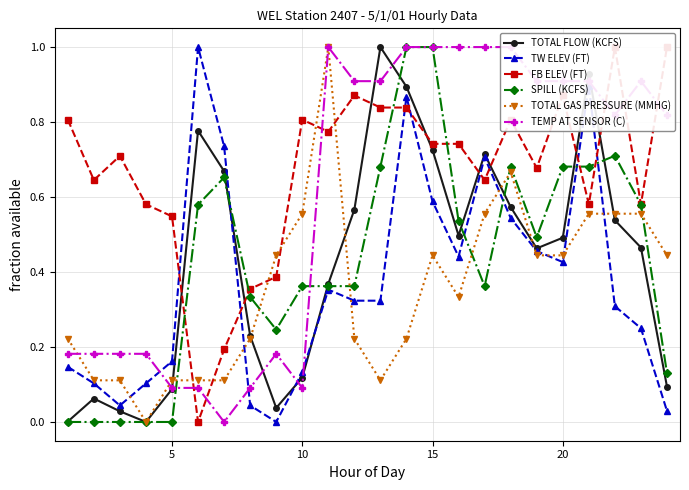

Count the number of data series in this chart.

6